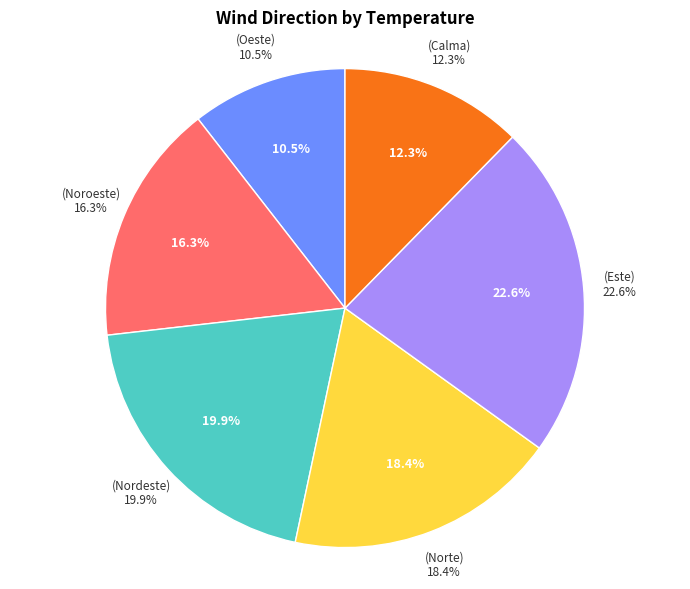

Is Este the majority of the pie?

No